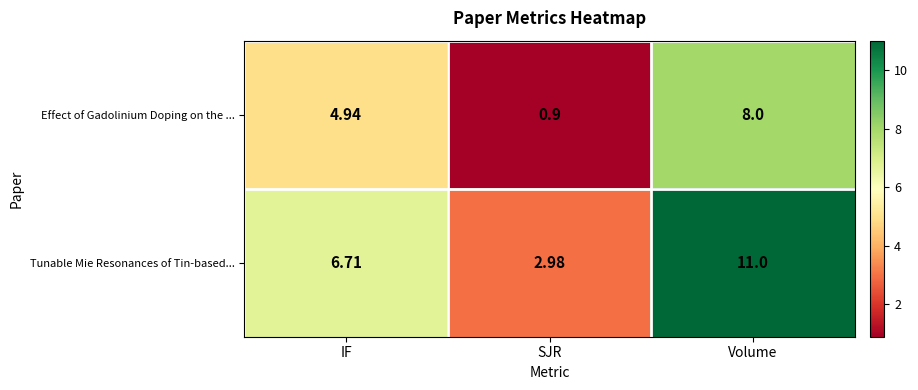

What is the maximum value shown in the chart?

11.0